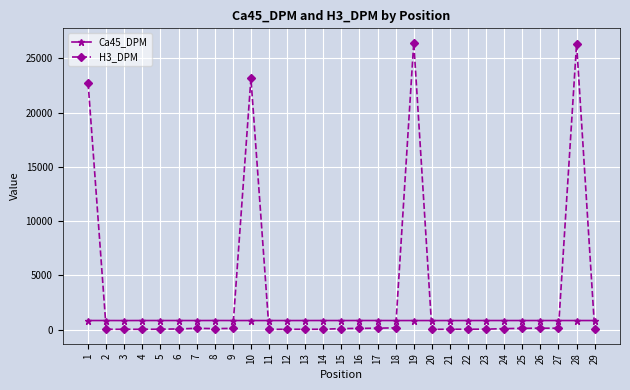

Is it true that H3_DPM equals 33.8 at 5?

True